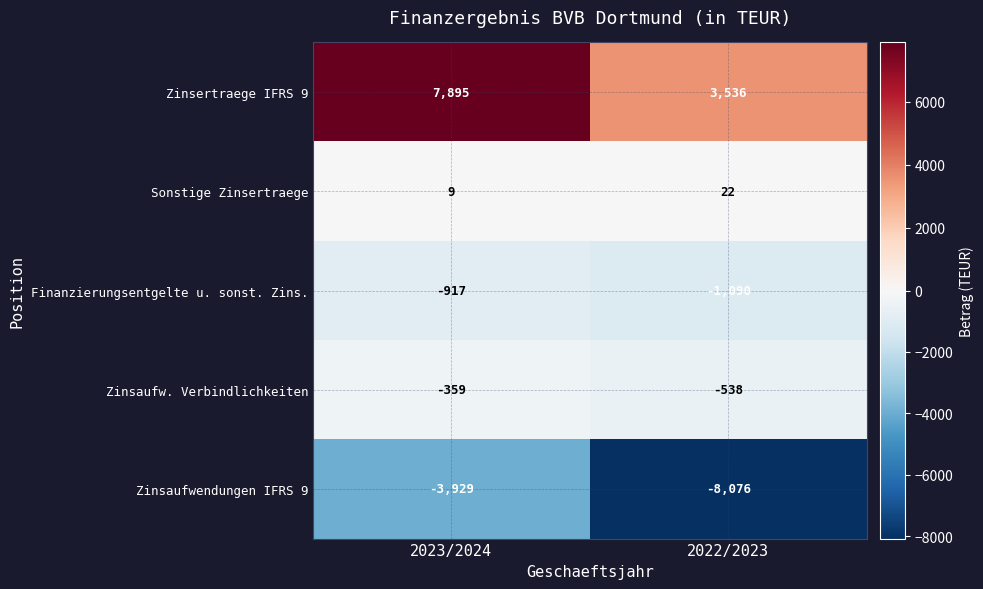

Which label corresponds to the smallest value in the chart?

2022/2023